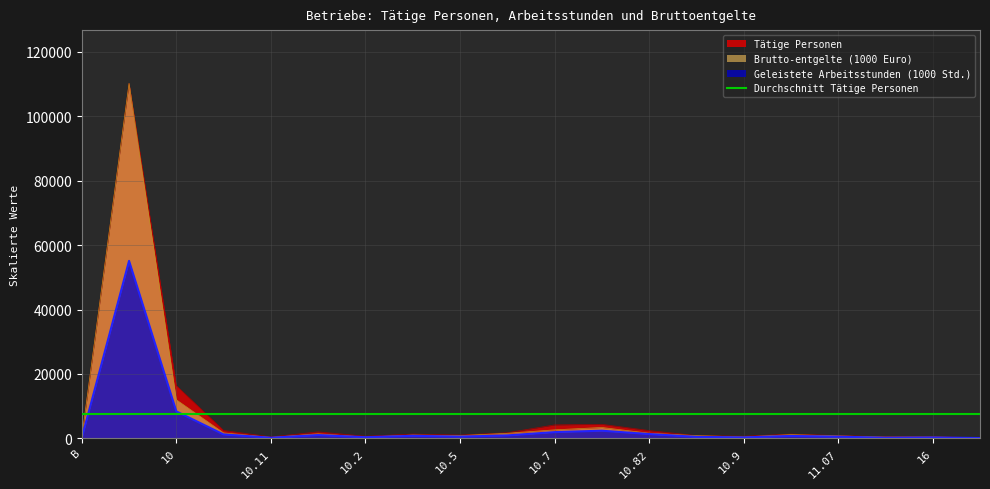

At how many categories does at least one series exceed 51566?

1